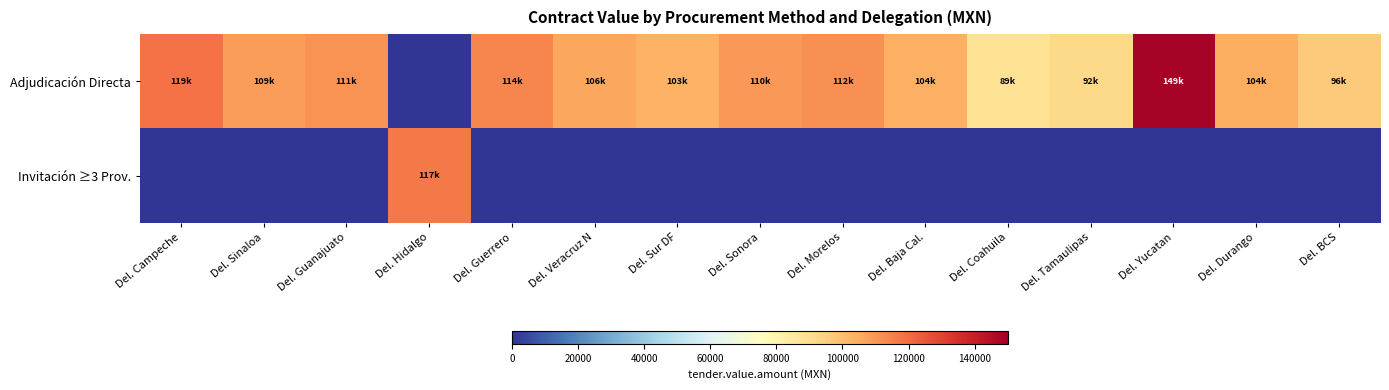

Which series has the largest range (max minus min)?

Adjudicación Directa